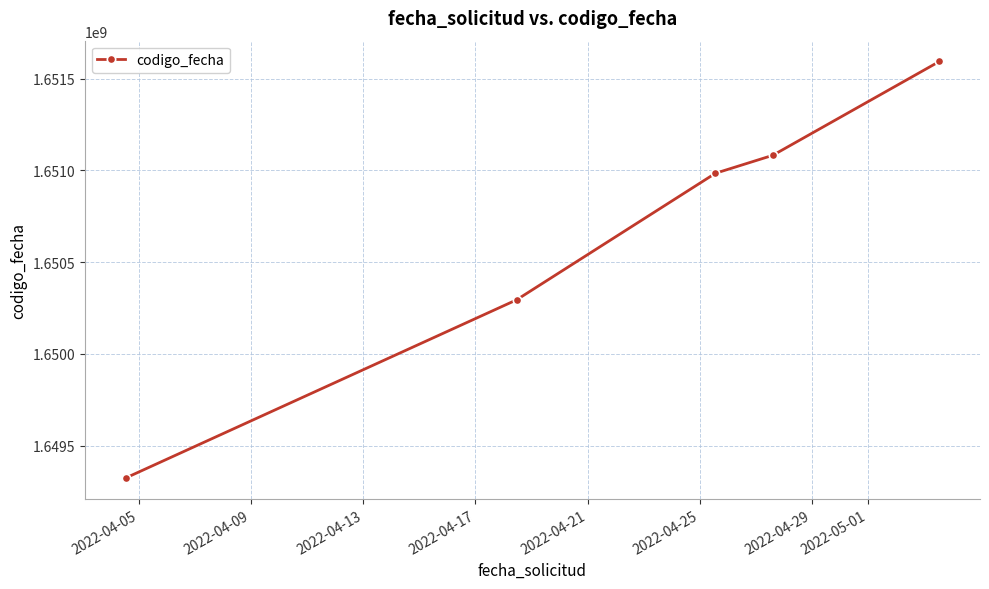

What is the minimum value shown in the chart?

1649323659